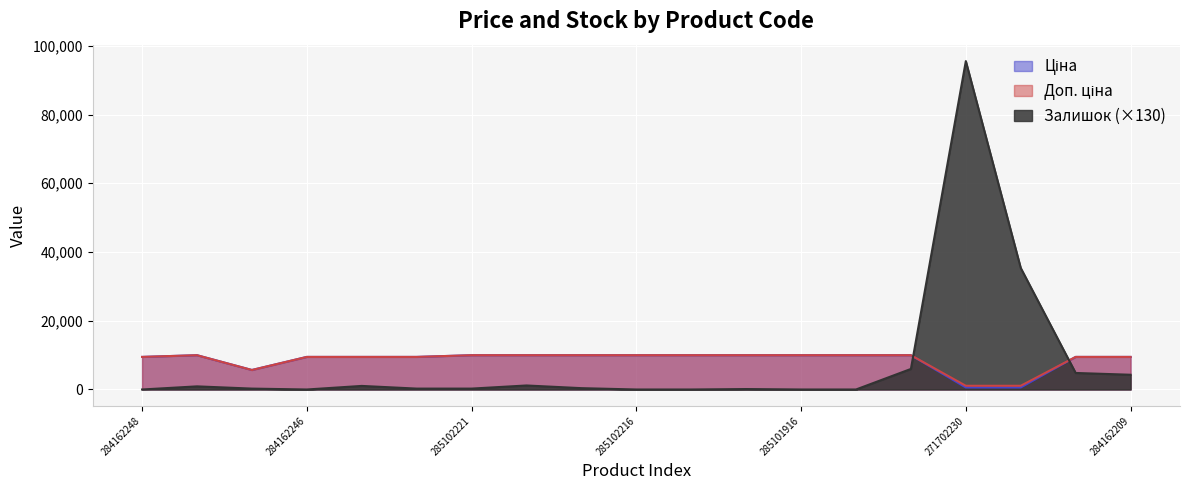

How many values in the Доп. ціна series are below 9974?

9